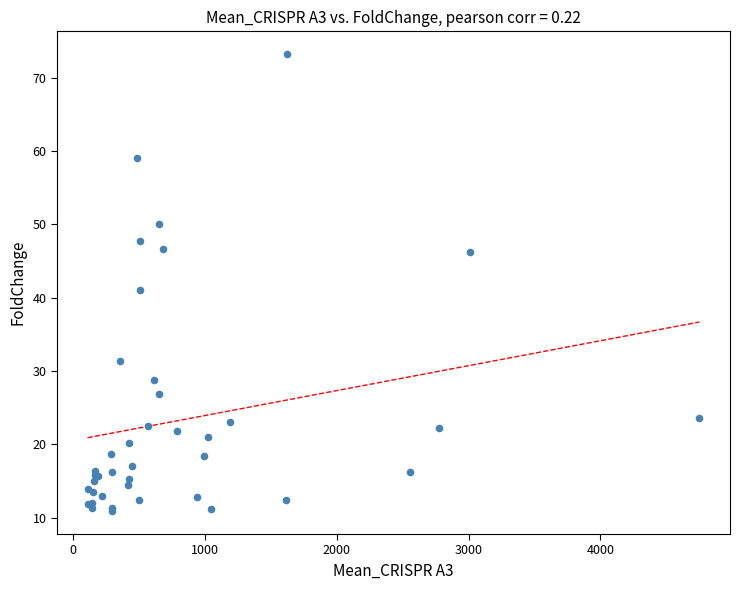

What Y value in the scatter plot is closest to 42?

41.0